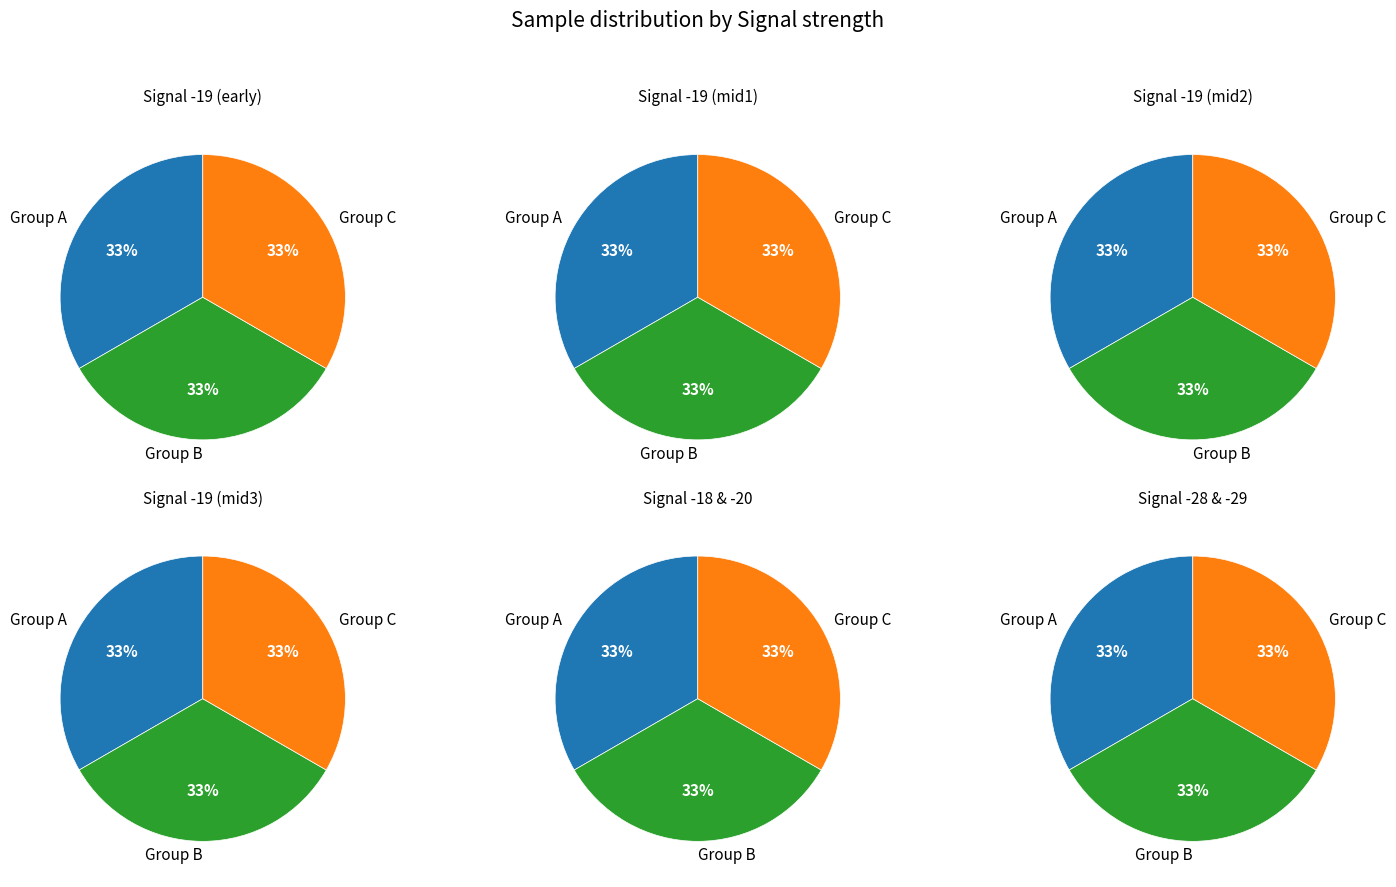

The Signal -19 slice represents 33% of the pie. True or false?

False